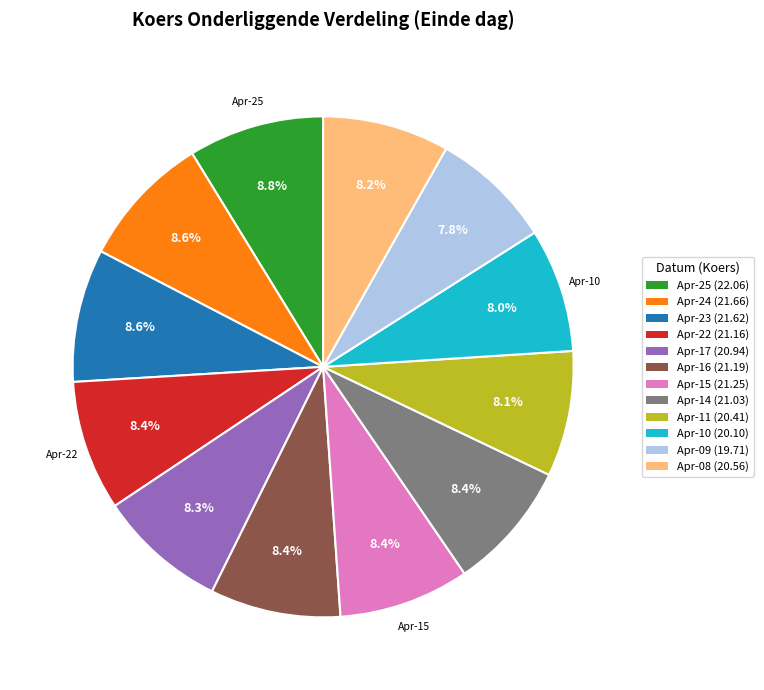

What percentage do Apr-23 (21.62) and Apr-24 (21.66) together represent?

17.2%